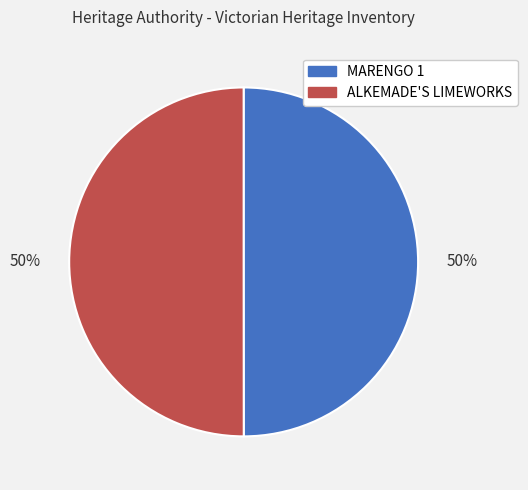

To the nearest percent, what is the average slice percentage?

50%